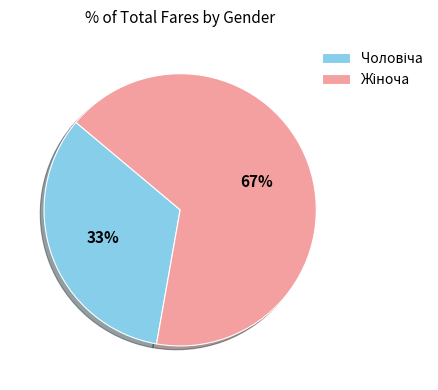

Is there a majority slice in this chart?

Yes